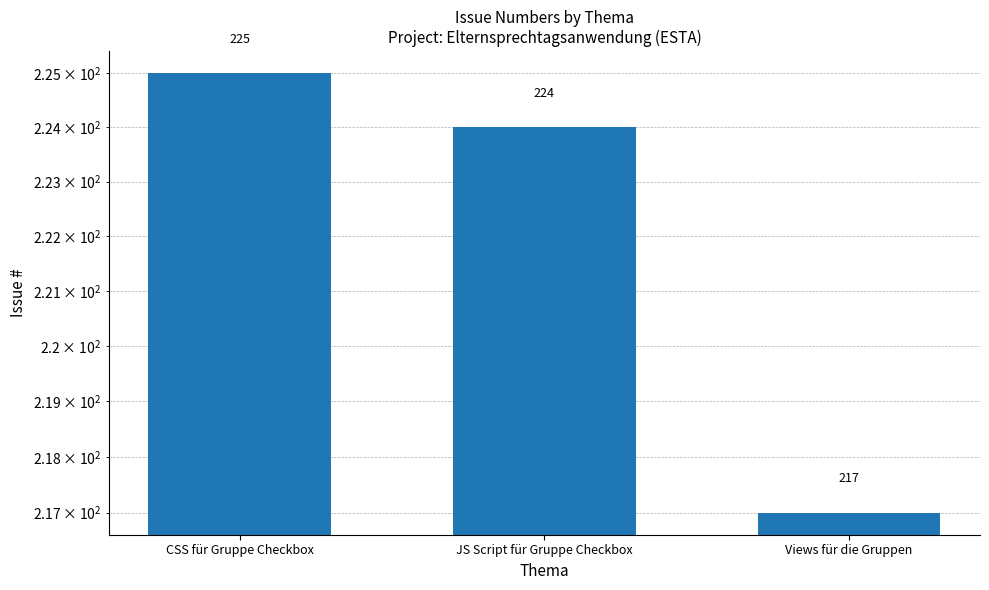

The value at Views für die Gruppen is 327. True or false?

False